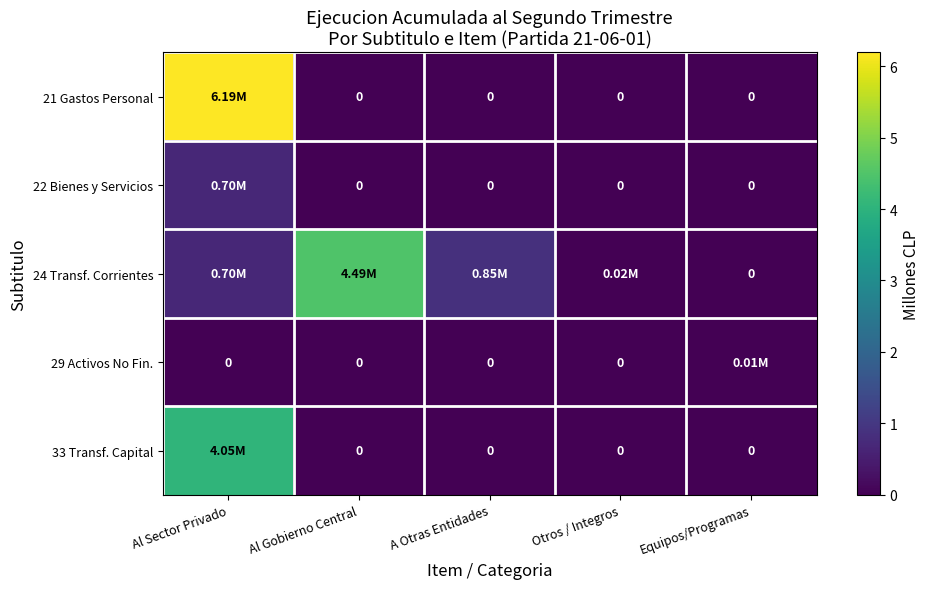

How many values in the 33 Transf. Capital series exceed 0?

1